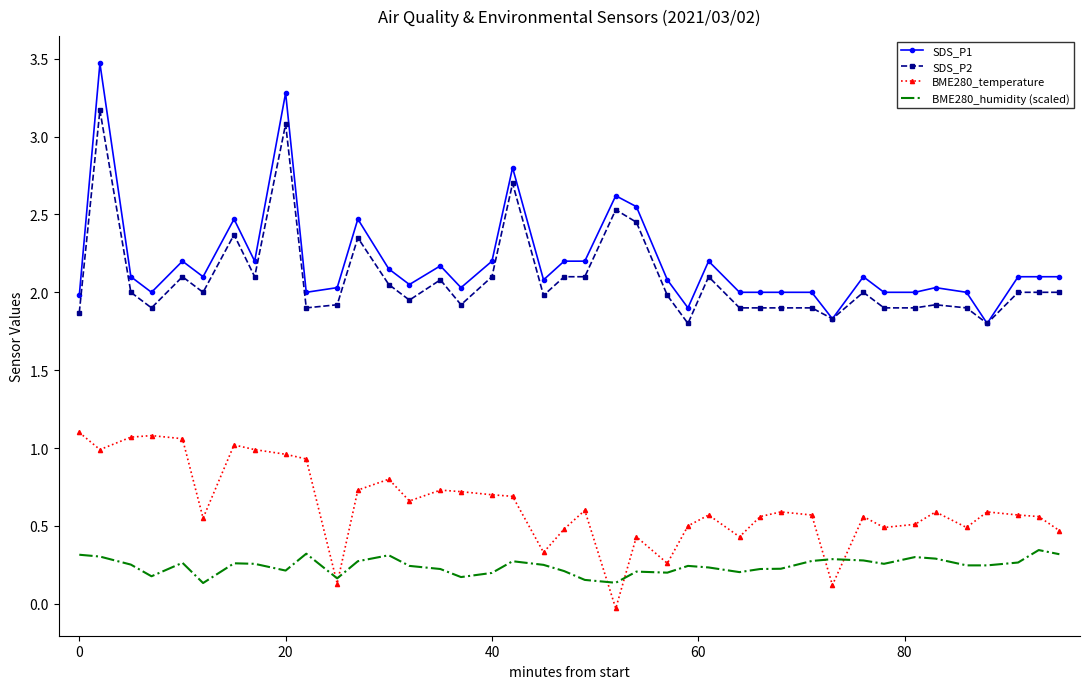

Which series has the largest range (max minus min)?

SDS_P1